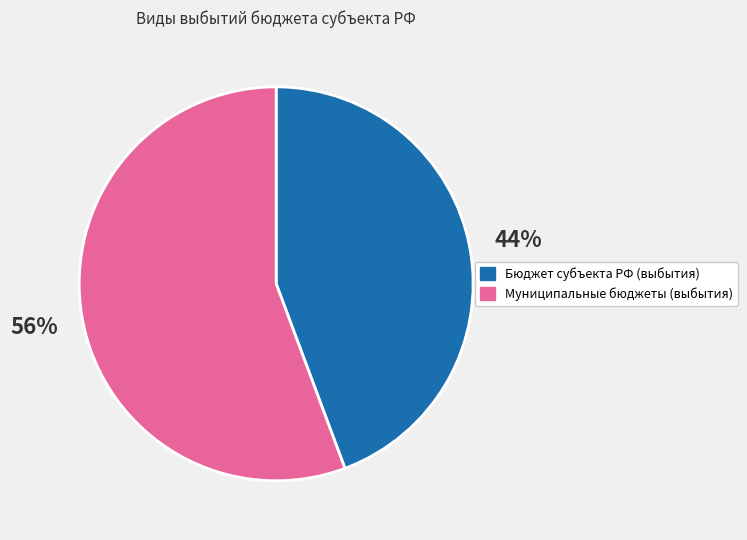

Is there any slice that represents more than half of the pie?

Yes